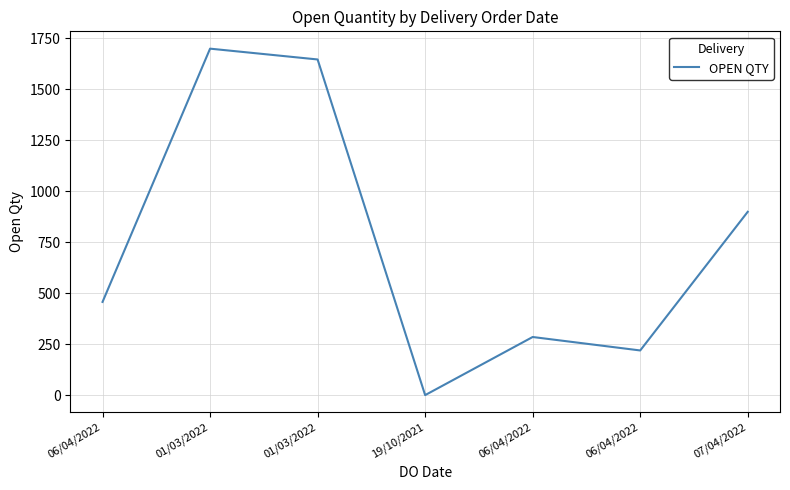

Reading right to left, extract all data points from this chart.

07/04/2022=900	06/04/2022=220	06/04/2022=286	19/10/2021=1	01/03/2022=1647	01/03/2022=1700	06/04/2022=458